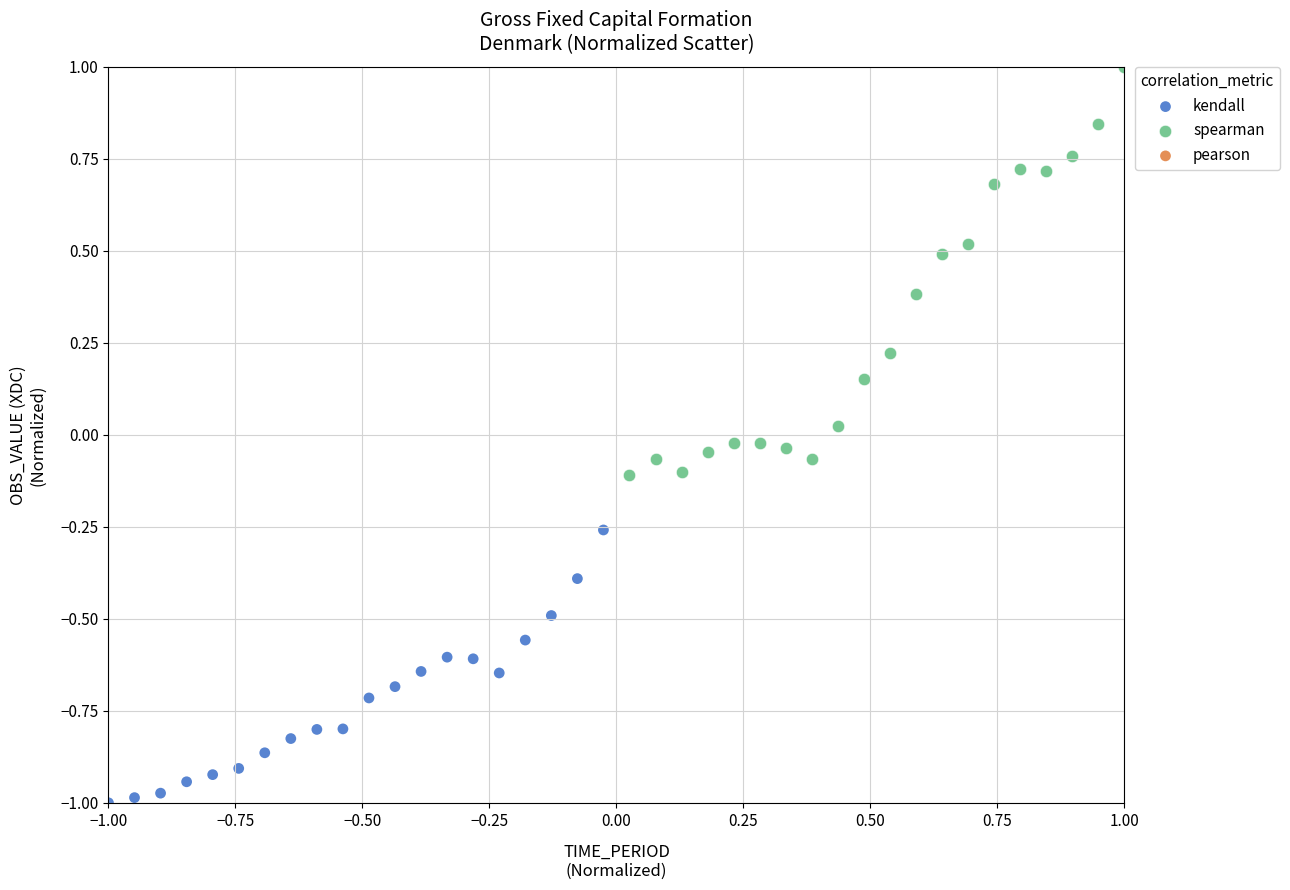

Which series reaches the minimum Y coordinate?

kendall